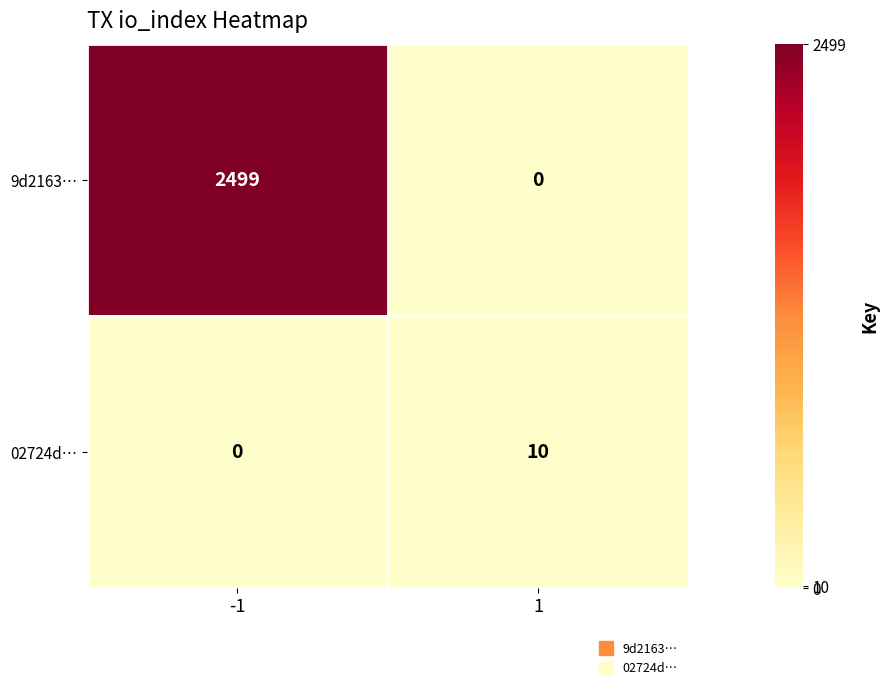

Rank the series by their maximum value, from highest to lowest.

9d2163…, 02724d…